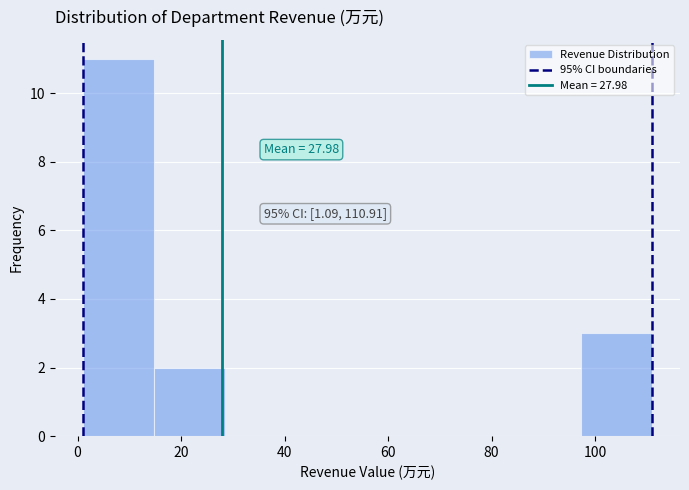

Over which range of the x-axis is the bar tallest?

2 to 14